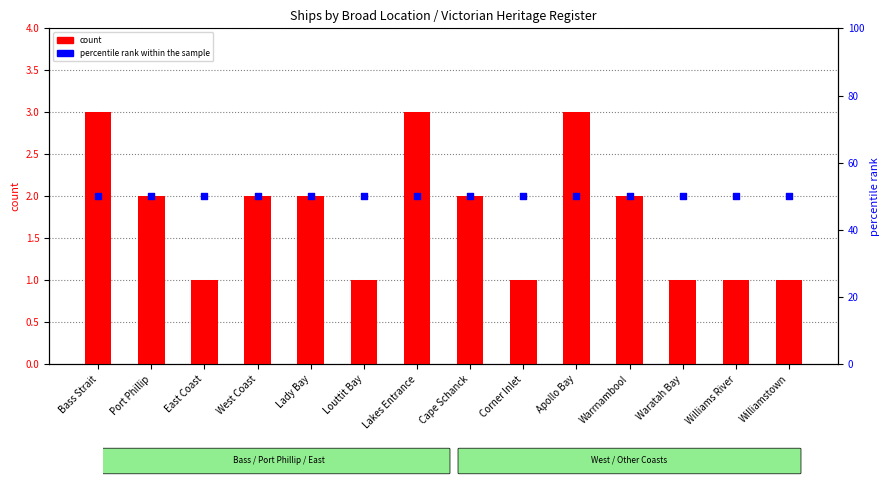

At how many categories does at least one series exceed 47?

14